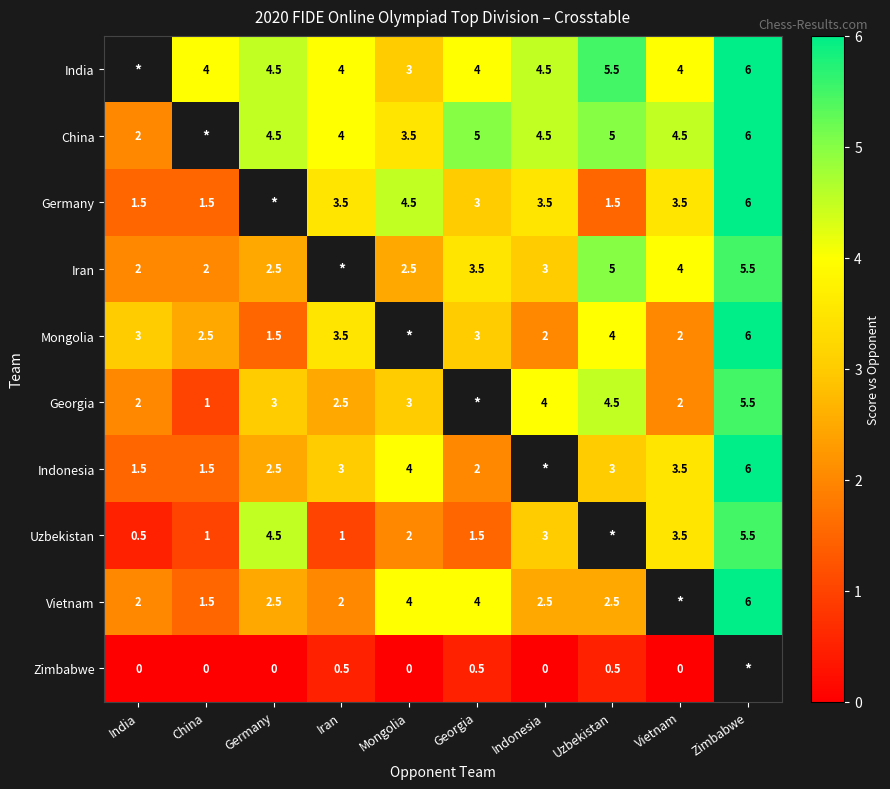

What is the sum of the Uzbekistan values at Iran and Mongolia?

3.0